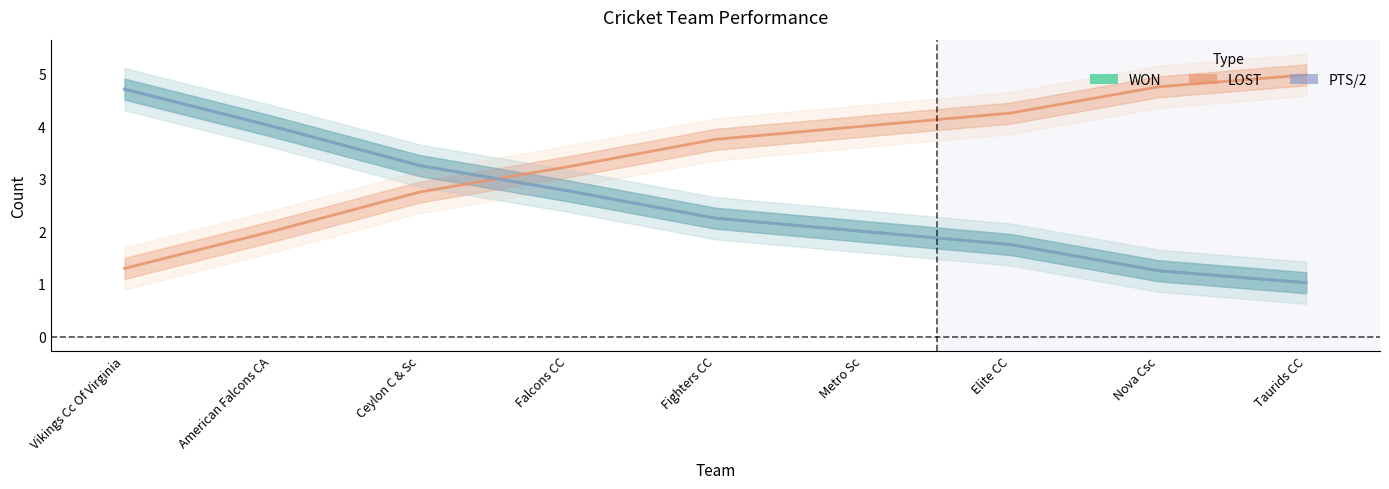

True or false: WON and PTS cross at least once.

False